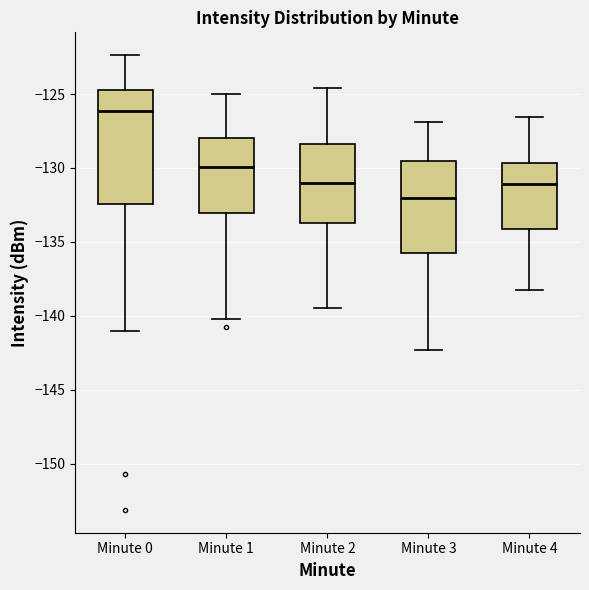

Where does the upper whisker of the box for Minute 3 end on the y-axis? The values are not printed on the chart, so give them approximately, as read against the axis.

-127.0